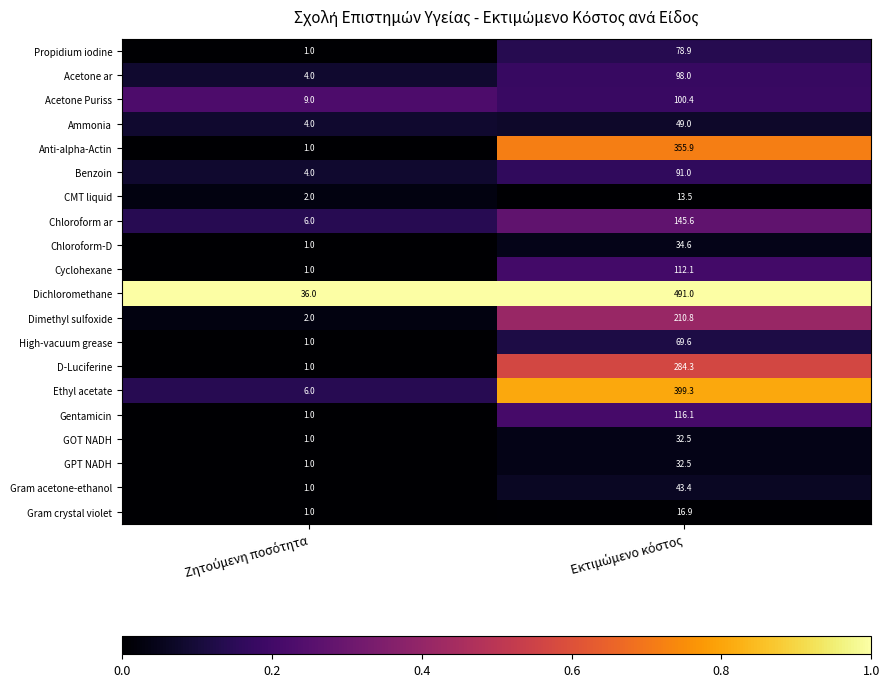

Which series has the largest range (max minus min)?

Dichloromethane